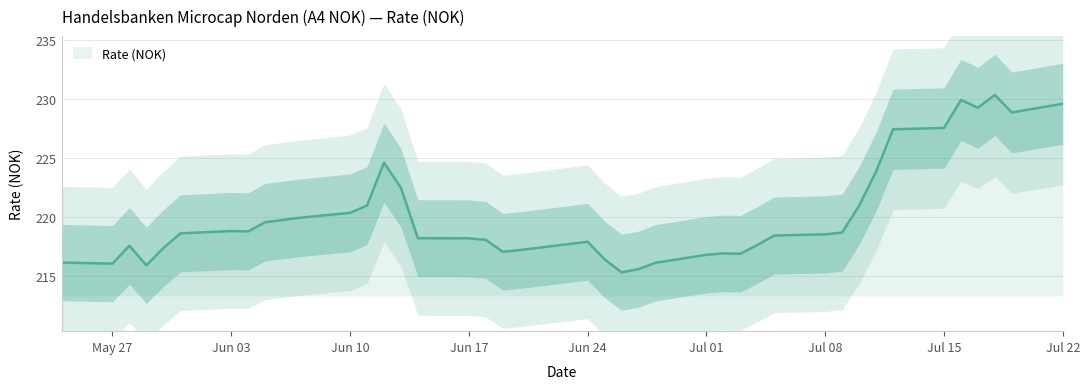

What is the change in value from 09.07.2024 to 12.06.2024?

+5.9